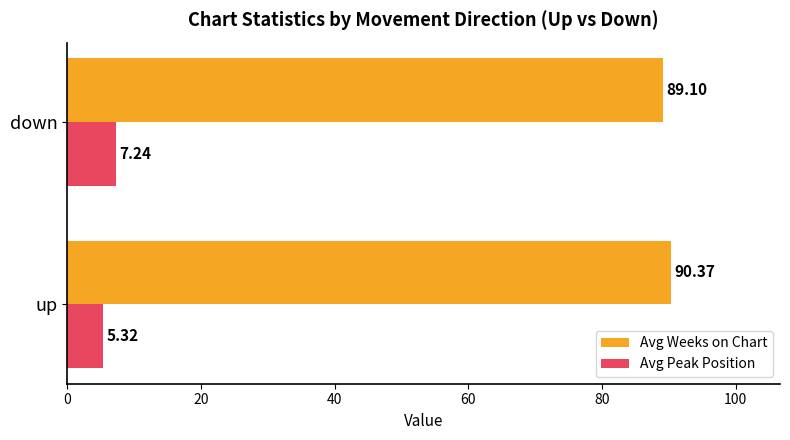

What is the total value across all series at down?

96.3